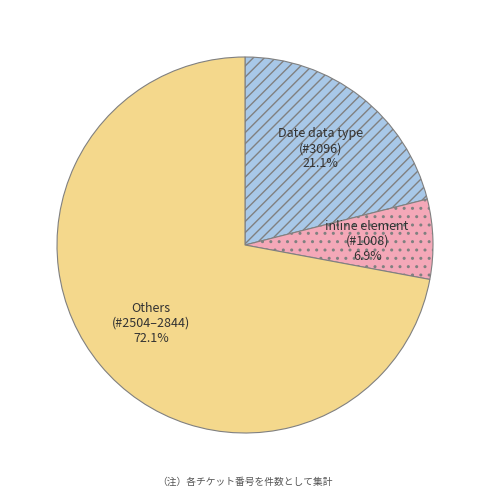

Is there a majority slice in this chart?

Yes